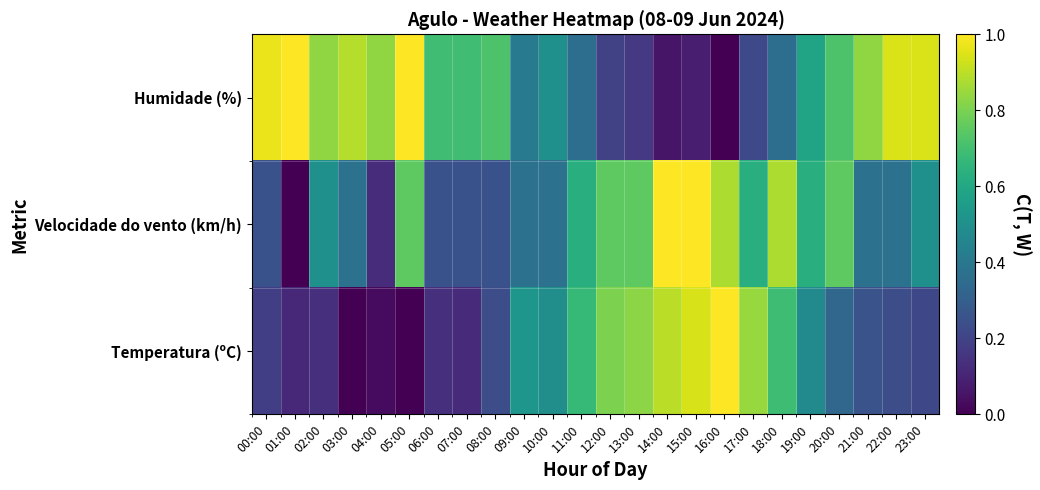

Rank the series by their maximum value, from highest to lowest.

Temperatura (ºC), Velocidade do vento (km/h), Humidade (%)